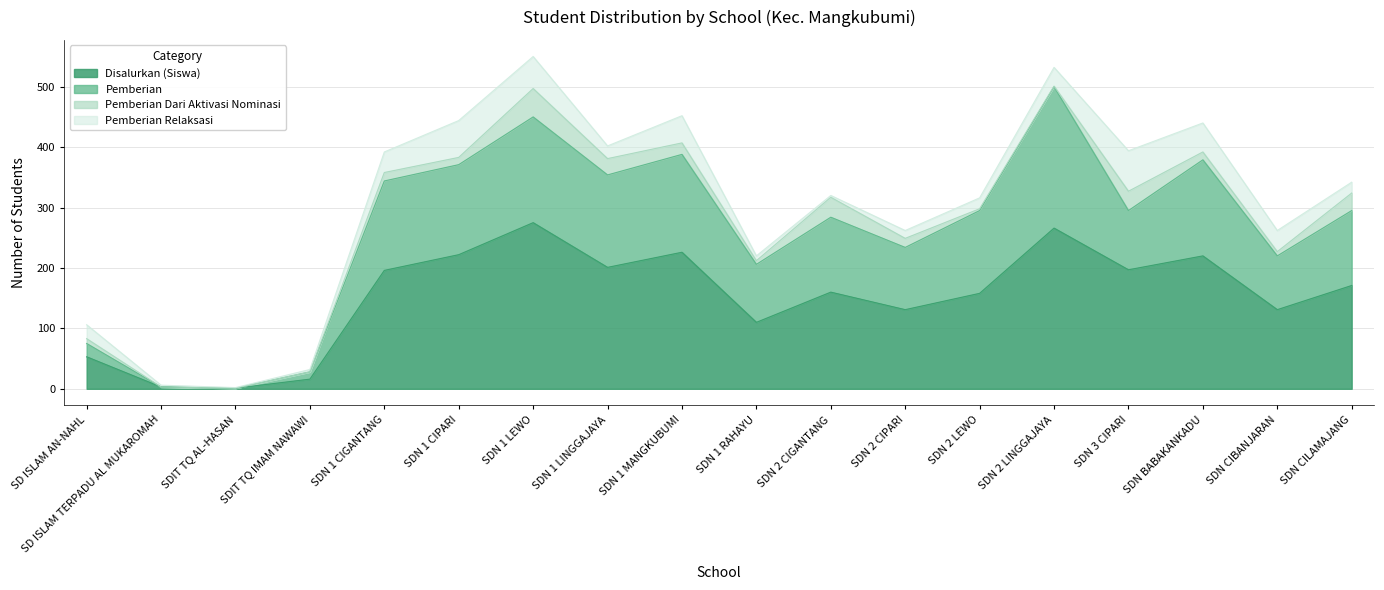

What is the smallest value displayed?

1